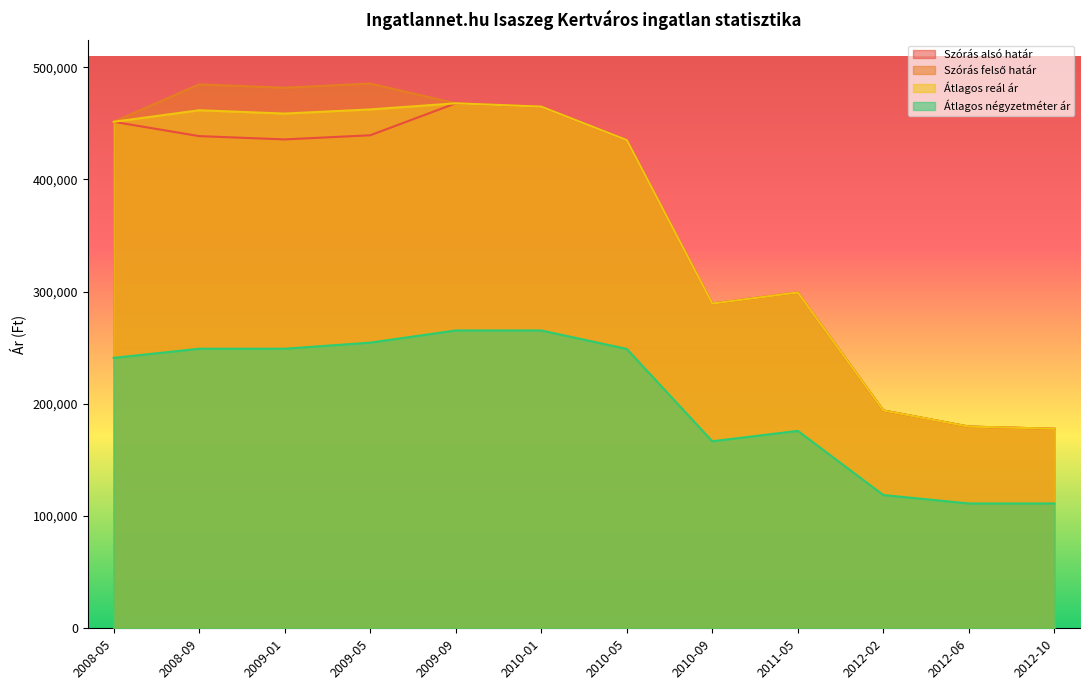

Reading left to right, list all the values displayed in this chart.

Szórás alsó határ: 2008-05=451385	2008-09=438620	2009-01=435681	2009-05=439369	2009-09=467857	2010-01=464889	2010-05=435055	2010-09=289402	2011-05=299276	2012-02=194103	2012-06=179764	2012-10=177824
Szórás felső határ: 2008-05=451385	2008-09=484688	2009-01=481749	2009-05=485437	2009-09=467857	2010-01=464889	2010-05=435055	2010-09=289402	2011-05=299276	2012-02=194103	2012-06=179764	2012-10=177824
Átlagos reál ár: 2008-05=451385	2008-09=461654	2009-01=458715	2009-05=462403	2009-09=467857	2010-01=464889	2010-05=435055	2010-09=289402	2011-05=299276	2012-02=194103	2012-06=179764	2012-10=177824
Átlagos négyzetméter ár: 2008-05=241001	2008-09=249144	2009-01=249144	2009-05=254573	2009-09=265432	2010-01=265432	2010-05=248971	2010-09=166666	2011-05=175949	2012-02=118750	2012-06=111250	2012-10=111250